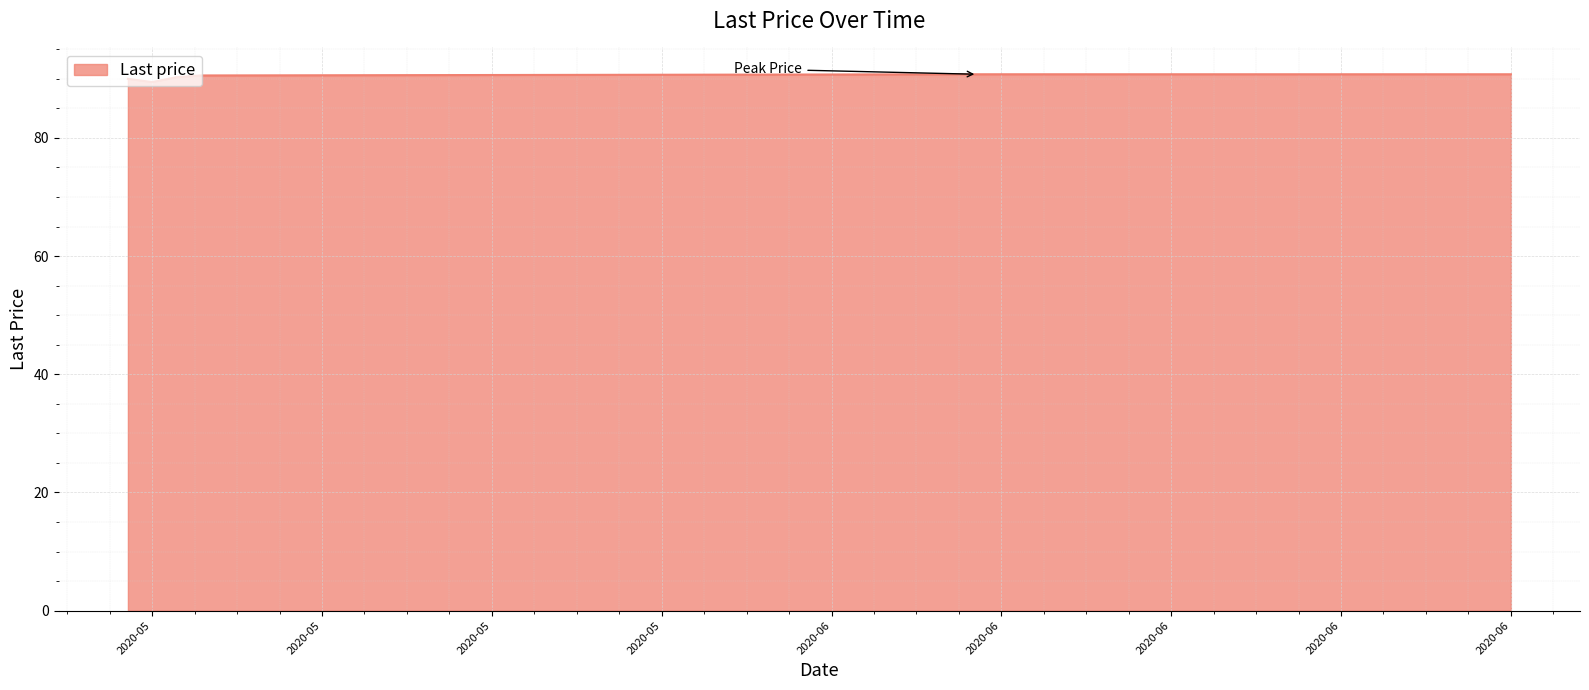

What is the maximum value shown in the chart?

90.8